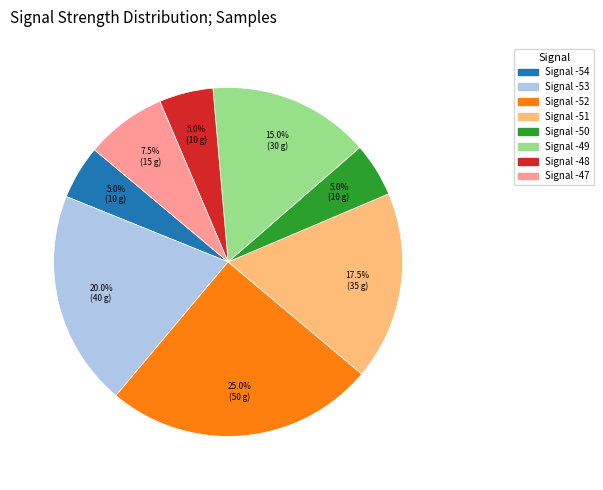

Does Signal -49 account for over 50% of the chart?

No